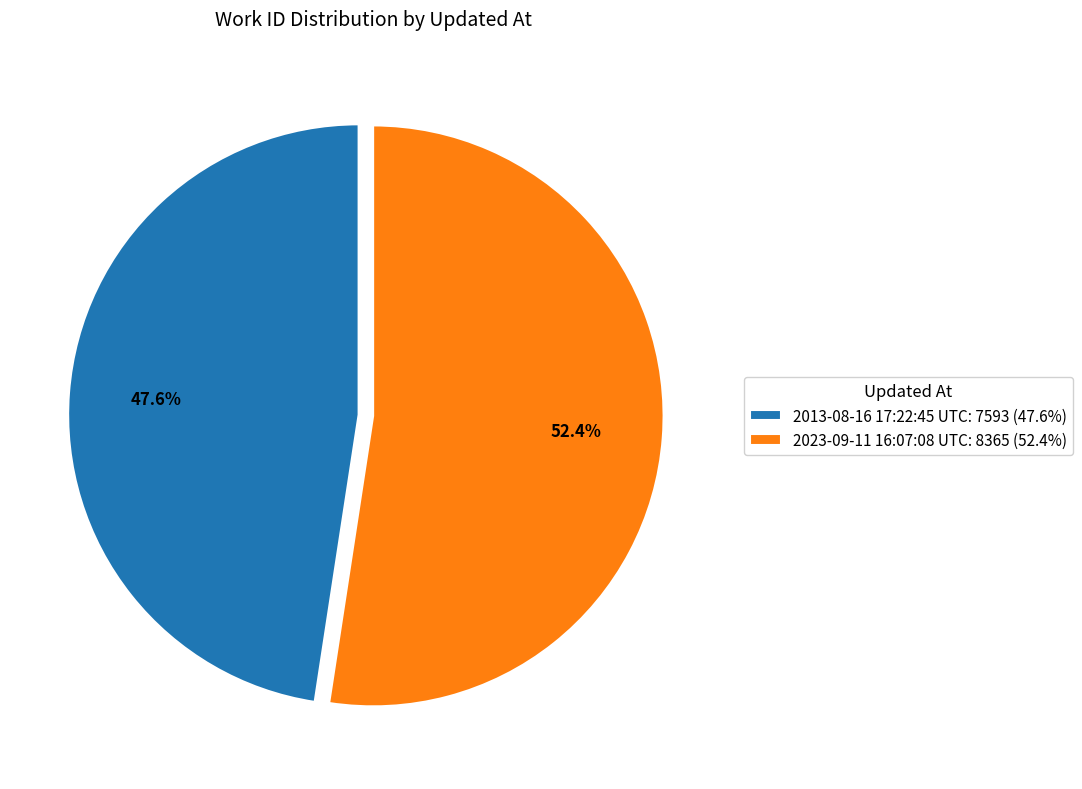

Which has a higher value, 2023-09-11 16:07:08 UTC: 8365 (52.4%) or 2013-08-16 17:22:45 UTC: 7593 (47.6%)?

2023-09-11 16:07:08 UTC: 8365 (52.4%)